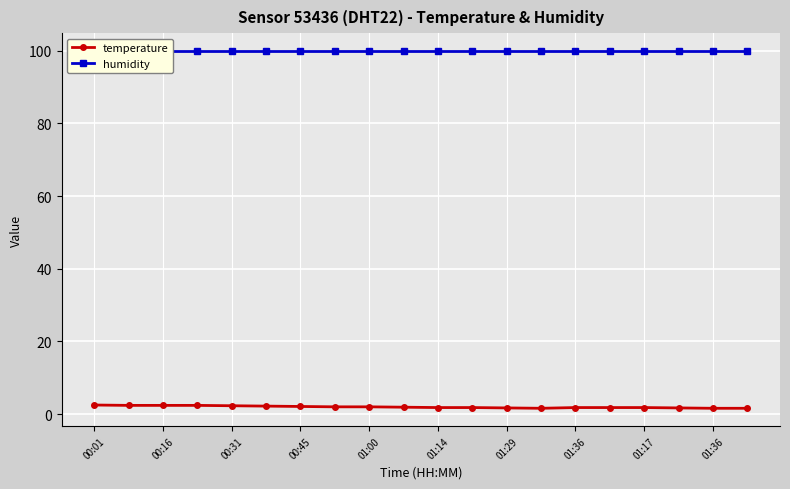

What is the total value across all series at 00:45?

102.3